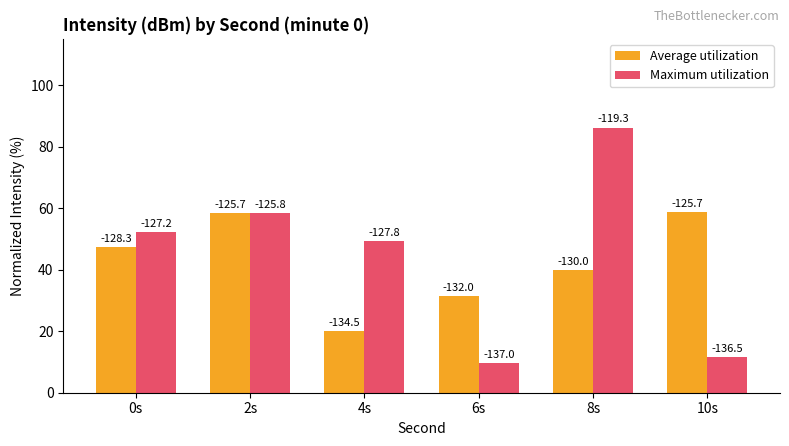

What are all the series names shown in the legend?

Average utilization, Maximum utilization